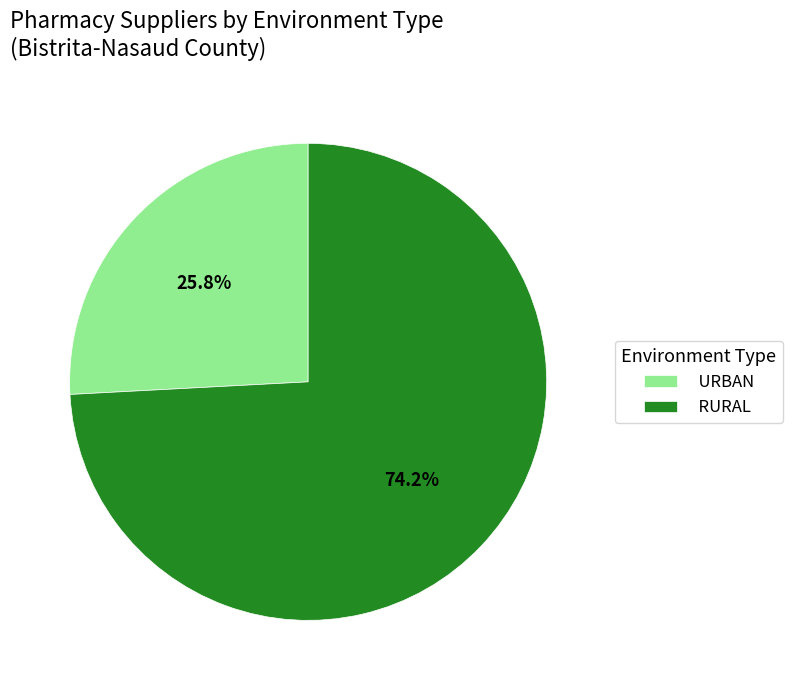

To the nearest percent, what is the average slice percentage?

50%